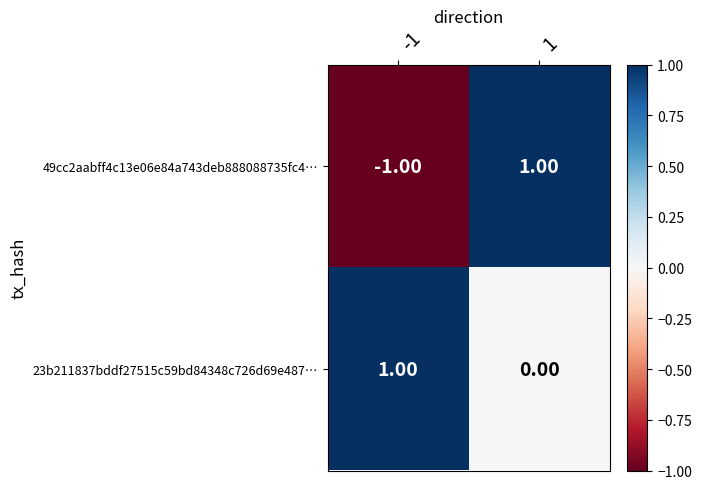

Which series changed the most between -1 and 1?

49cc2aabff4c13e06e84a743deb888088735fc4…